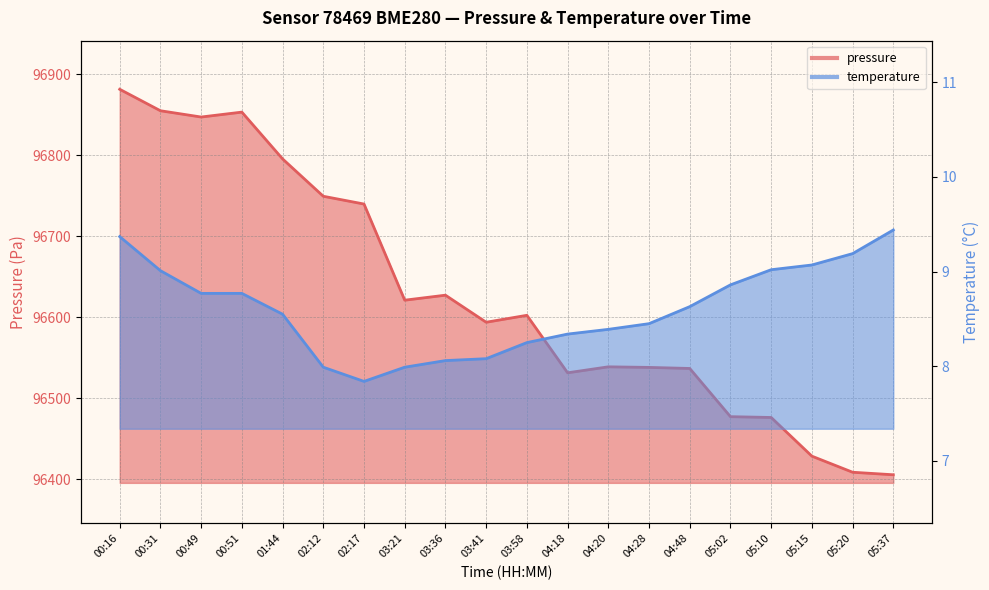

Which series has the largest total across all categories?

pressure